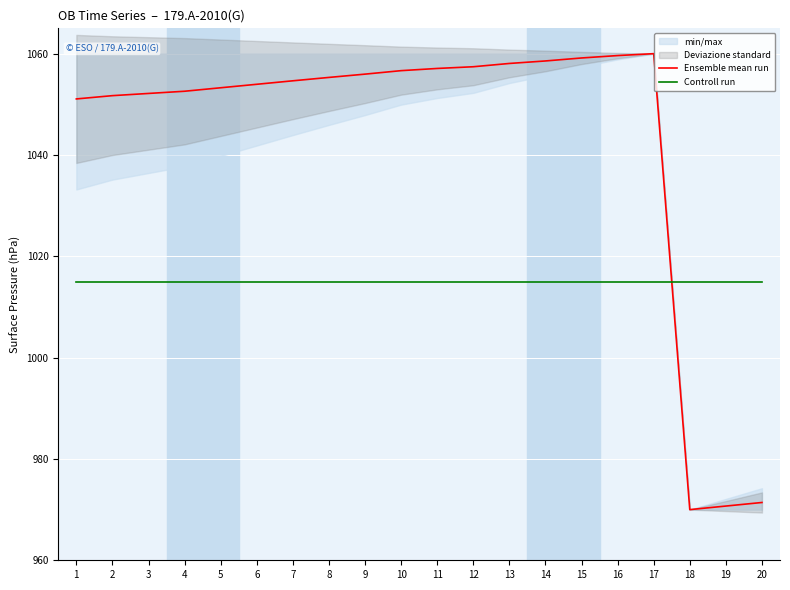

List the series in order of their peak value, lowest first.

Controll run, Ensemble mean run